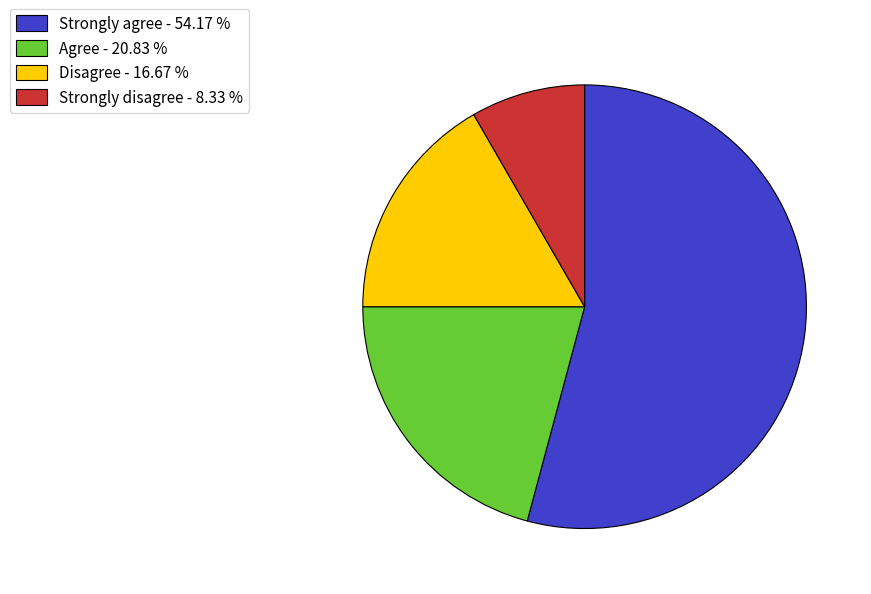

Combined, do Disagree - 16.67 % and Strongly disagree - 8.33 % account for over 50%?

No